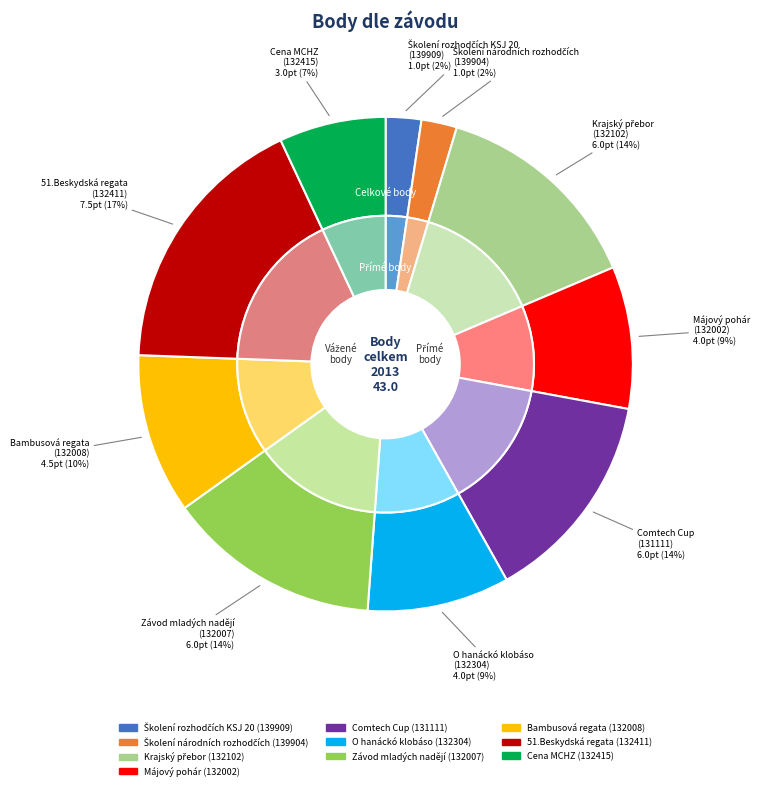

Is there any slice that represents more than half of the pie?

No